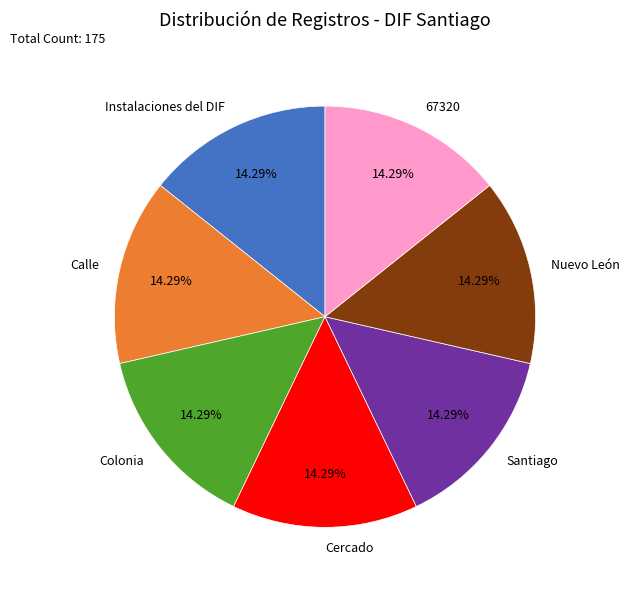

Is there a majority slice in this chart?

No